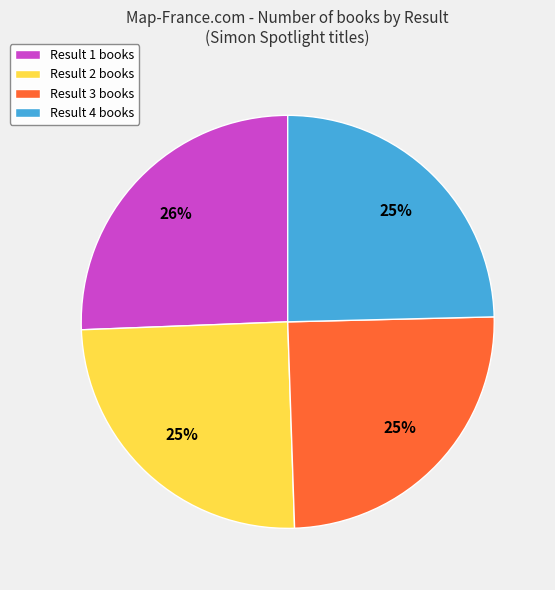

Which has a higher value, Result 1 books or Result 2 books?

Result 1 books